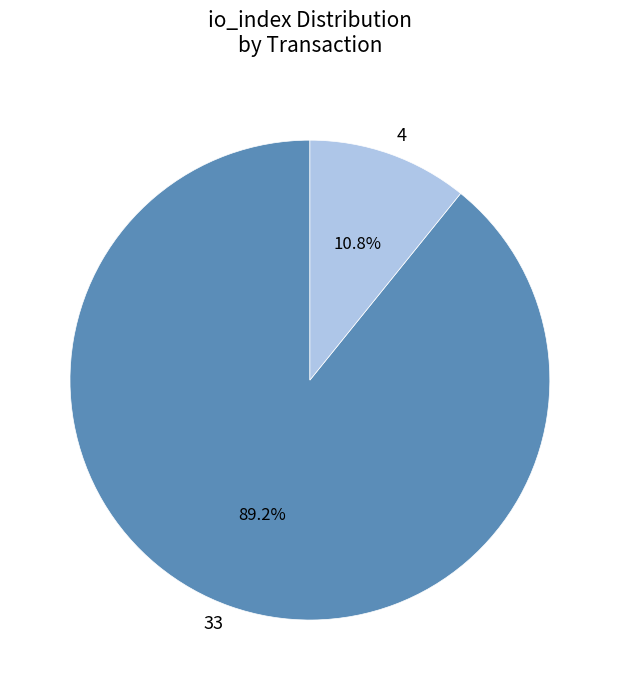

Which has a higher value, 4 or 33?

33